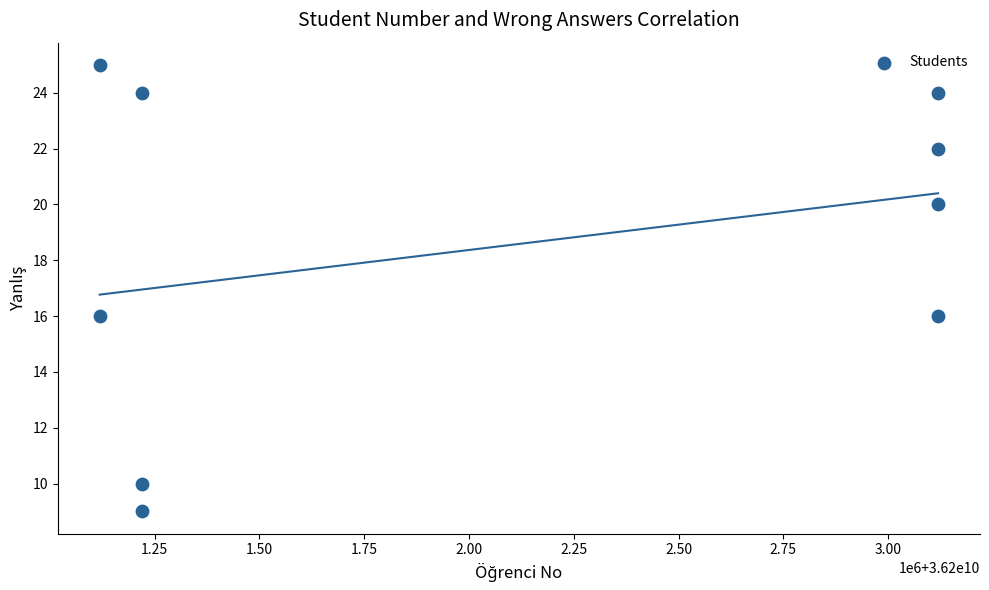

What is the range of X values (max minus min)?

2000023